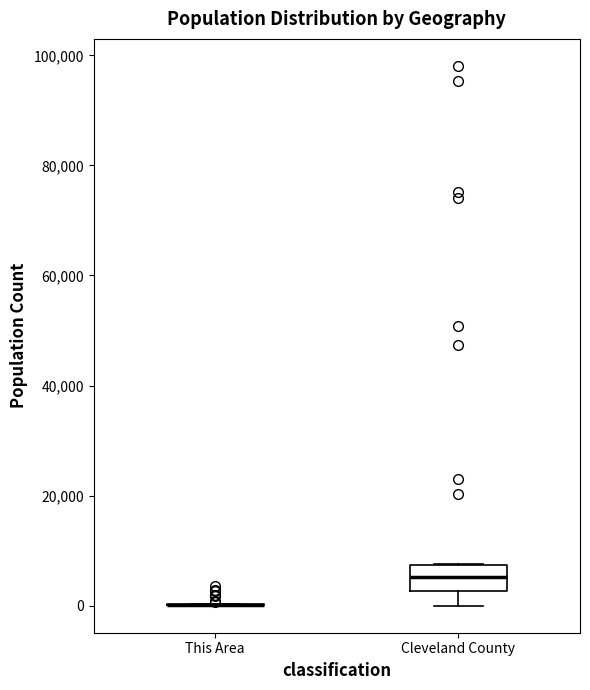

Reading left to right, transcribe this box plot: for each box, give where its median line is, the range the box spans, and where its two whiskers end, as read against the y-axis. The values are not printed on the chart, so give them approximately, as read against the axis.

This Area: box collapsed to a line at 0, whiskers 0 to 0
Cleveland County: median 6000, box 2000 to 8000, whiskers 0 to 8000